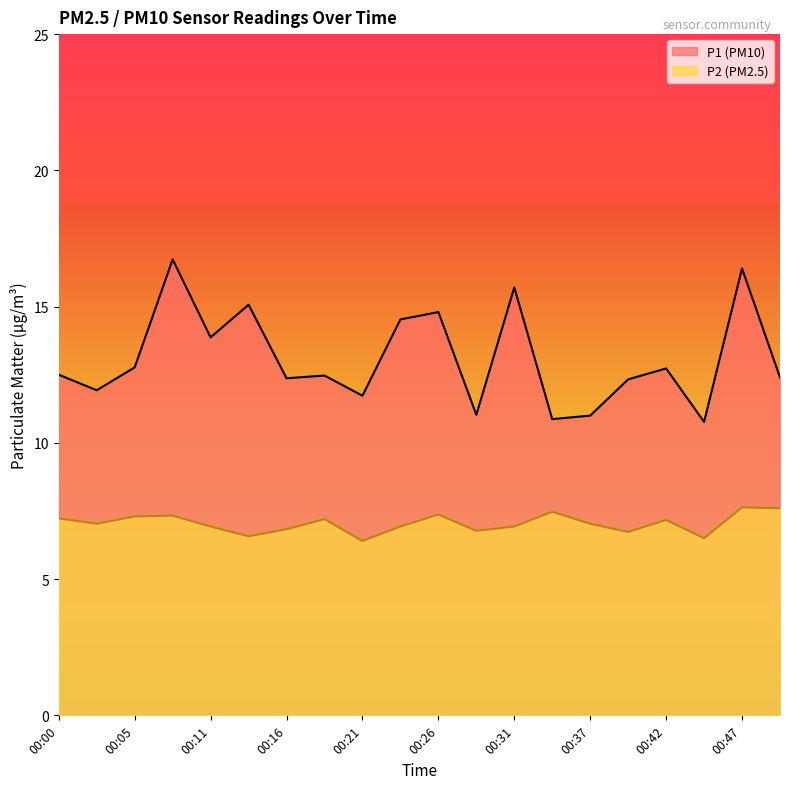

Which has a higher value, 00:50 or 00:45?

00:50